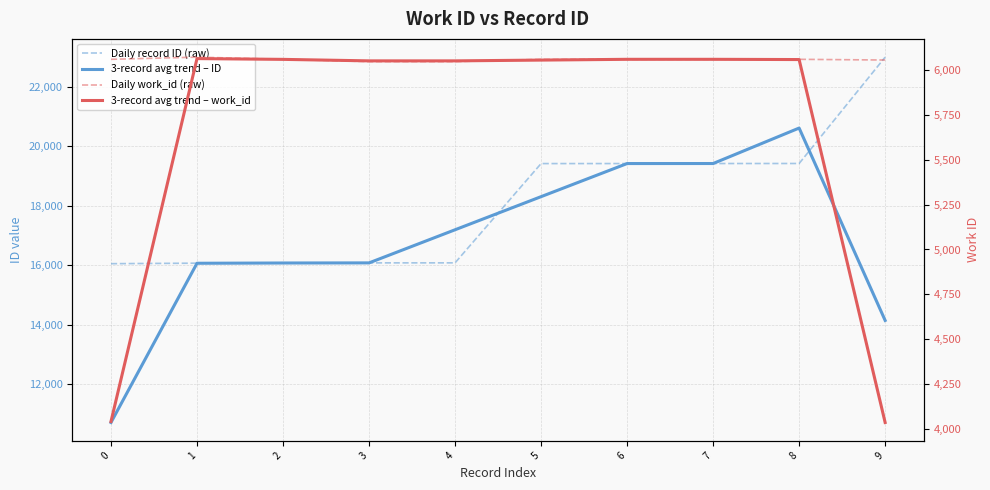

What is the spread (max minus min) of values at 0?

12010.3